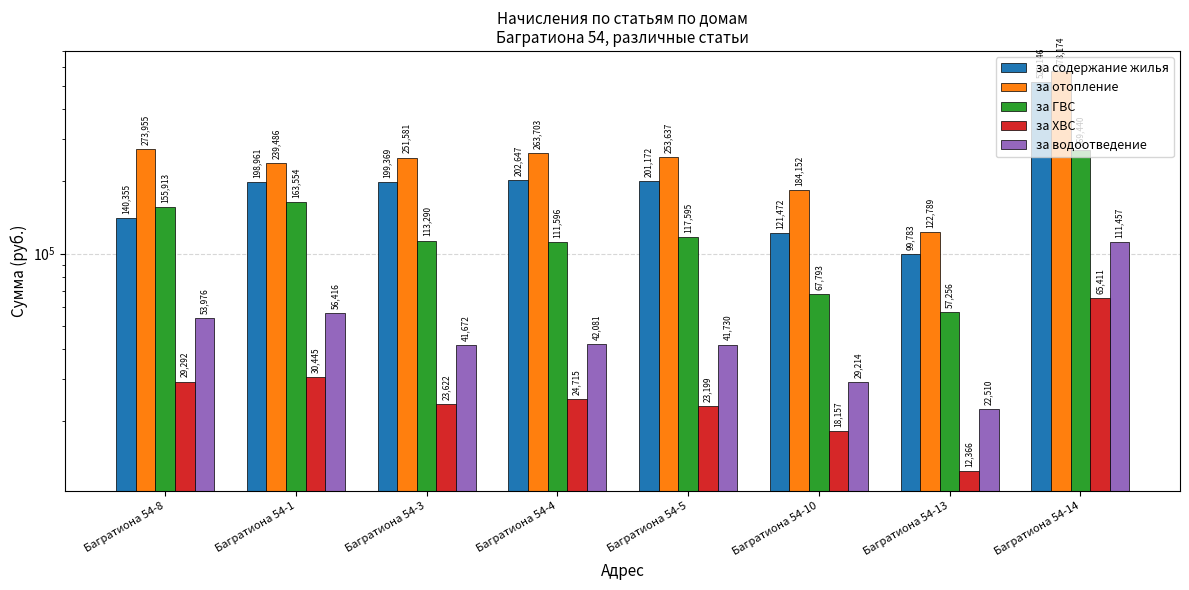

Reading left to right, list all the values displayed in this chart.

за содержание жилья: 140354.6	198960.7	199368.8	202646.6	201172.2	121471.6	99783.1	521146.1
за отопление: 273955.3	239485.5	251580.5	263703.1	253637.0	184152.0	122788.6	578173.8
за ГВС: 155913.1	163553.6	113289.6	111596.1	117594.9	67792.9	57255.7	269439.9
за ХВС: 29292.5	30445.2	23622.3	24714.7	23199.3	18156.9	12366.1	65410.6
за водоотведение: 53975.8	56415.7	41672.2	42081.0	41730.1	29214.5	22509.6	111456.6